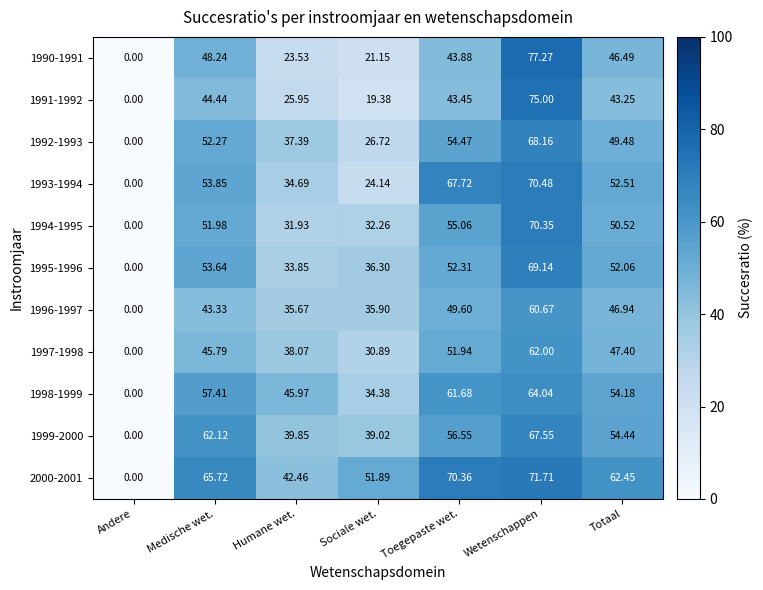

Is the value of 2000-2001 at Totaal greater than the value of 1998-1999 at Andere?

Yes